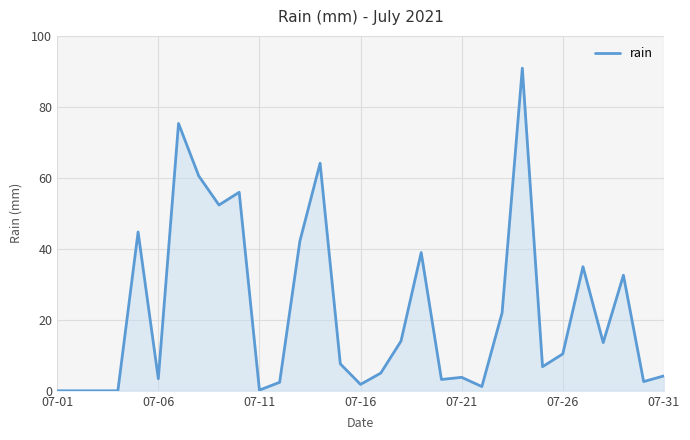

What is the greatest value displayed?

91.0